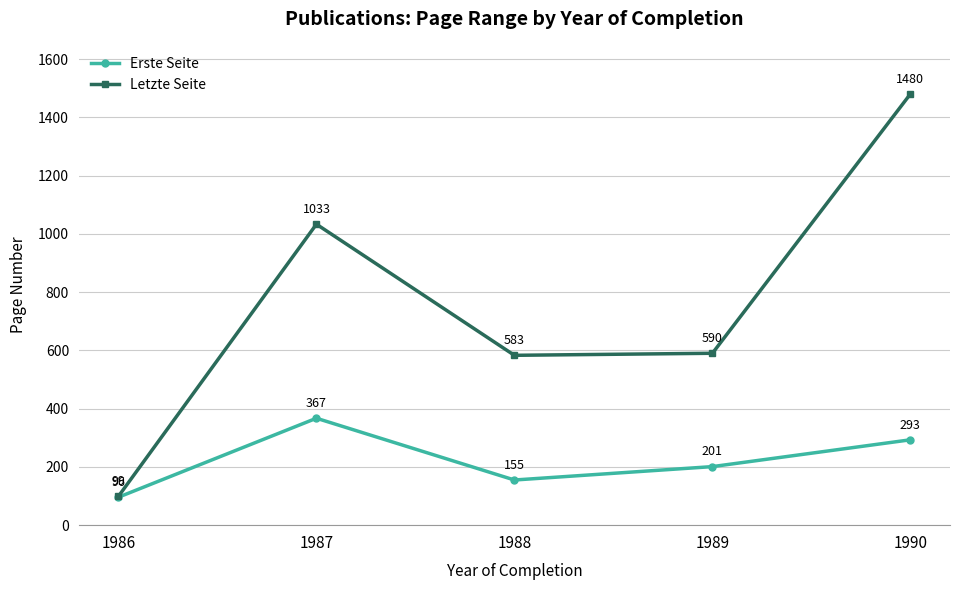

Rank the series at 1989 from highest to lowest value.

Letzte Seite, Erste Seite